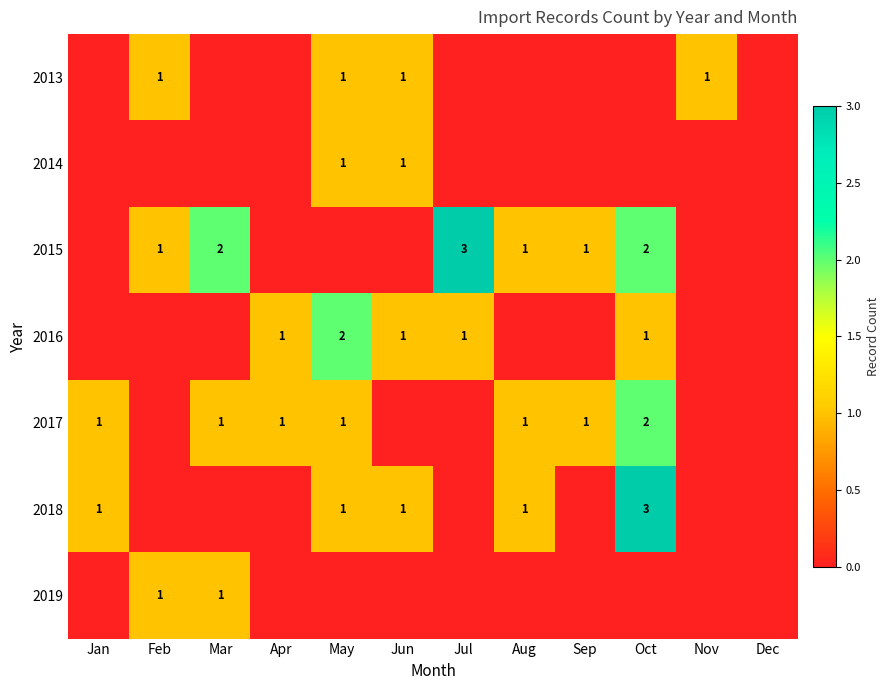

At how many categories does at least one series exceed 1?

4